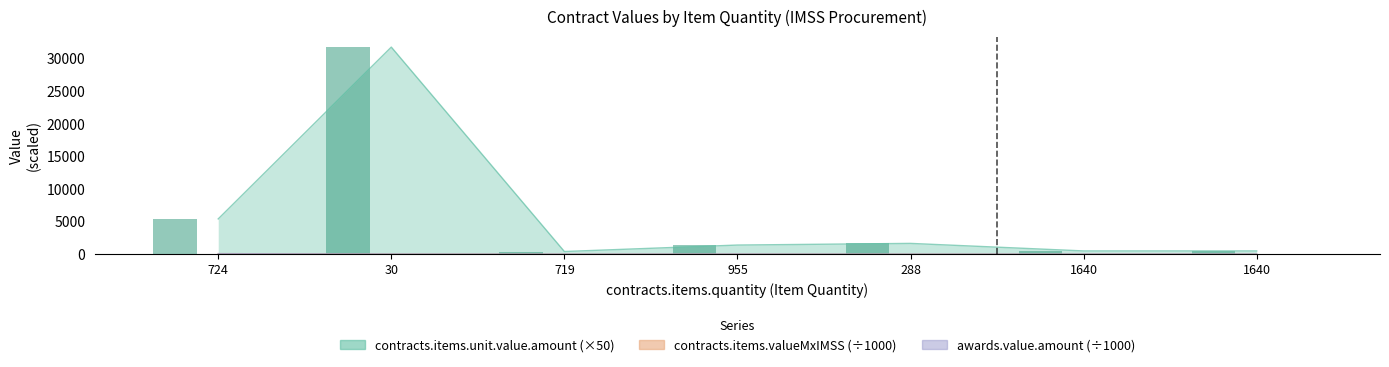

Reading left to right, what are all the values shown in this chart?

contracts.items.unit.value.amount: 724=5403.0	30=31750.0	719=405.0	955=1395.0	288=1650.0	1640=495.0	1640=495.0
contracts.items.valueMxIMSS: 724=78.2	30=19.1	719=5.8	955=26.6	288=9.5	1640=16.2	1640=16.2
awards.value.amount: 724=78.2	30=19.1	719=5.8	955=26.6	288=9.5	1640=16.2	1640=16.2